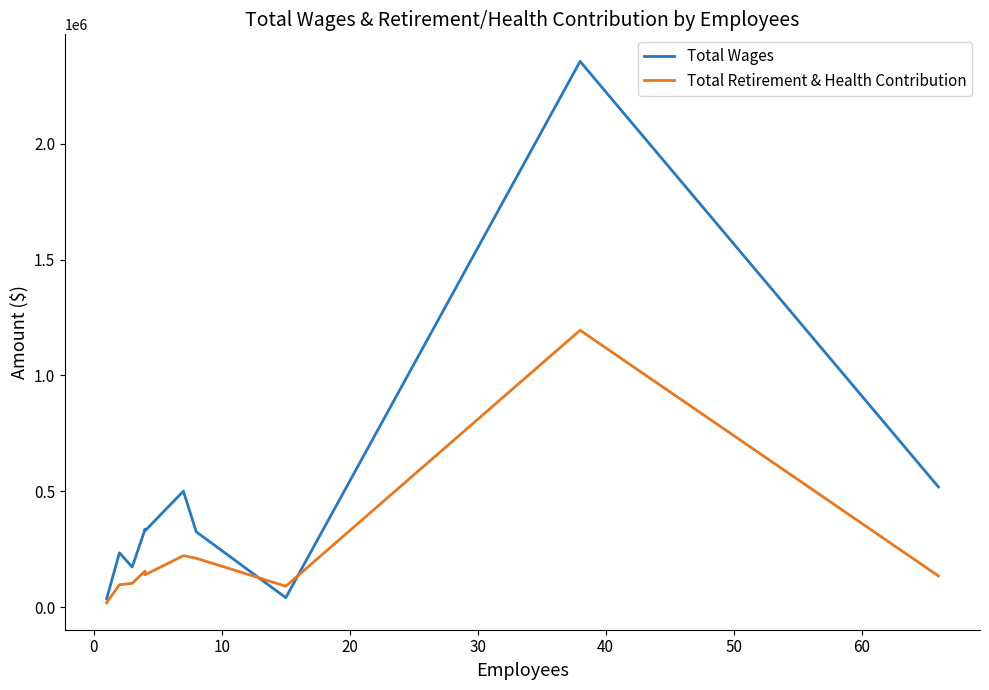

List the series in order of their peak value, lowest first.

Total Retirement & Health Contribution, Total Wages